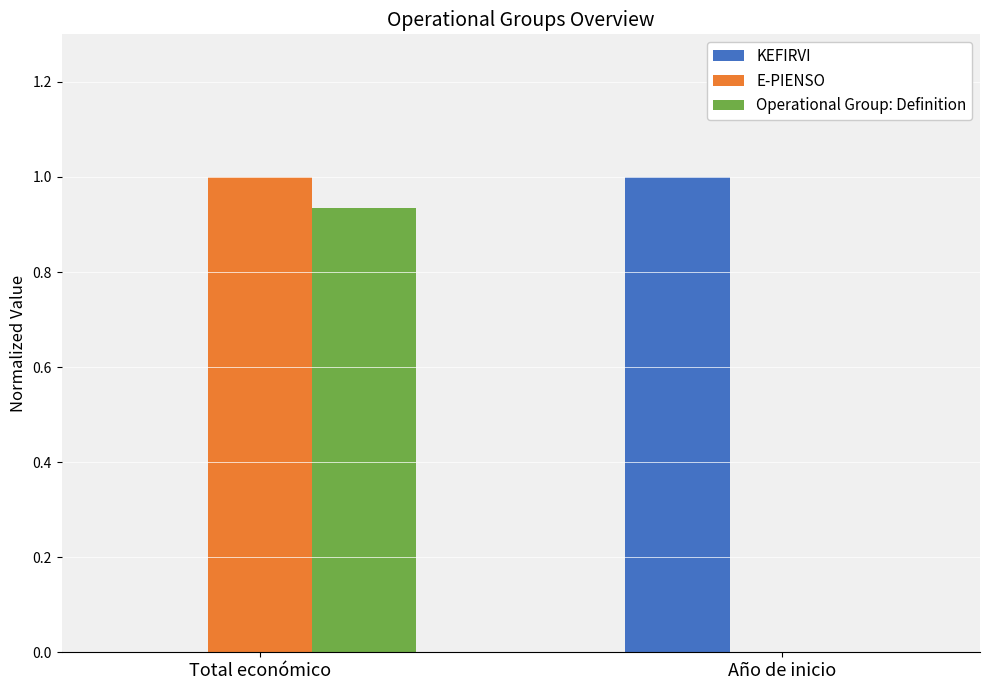

Count the number of data series in this chart.

3